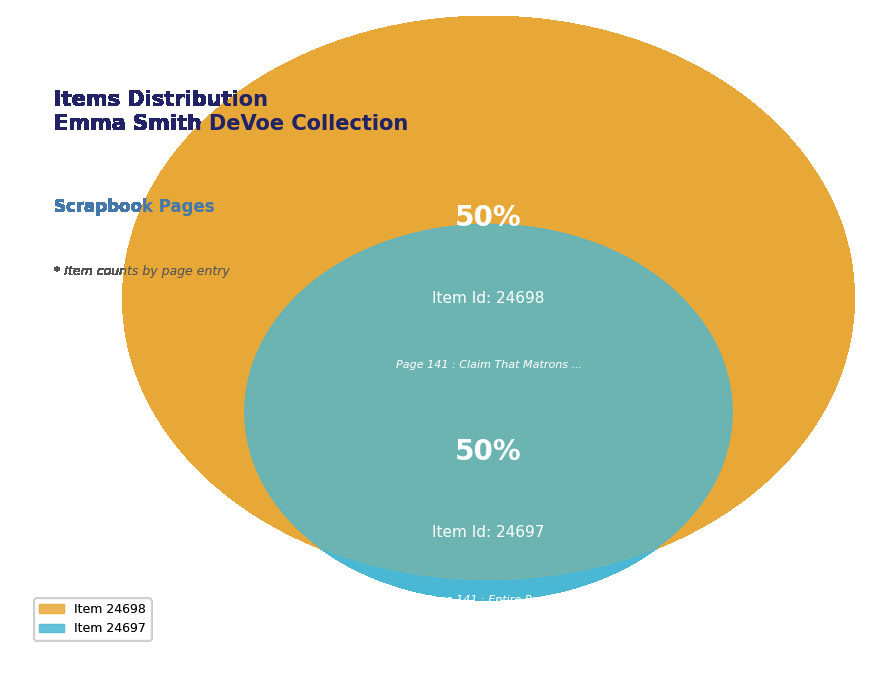

What percentage is the Page 141 : Entire Page slice, to the nearest percent?

50%